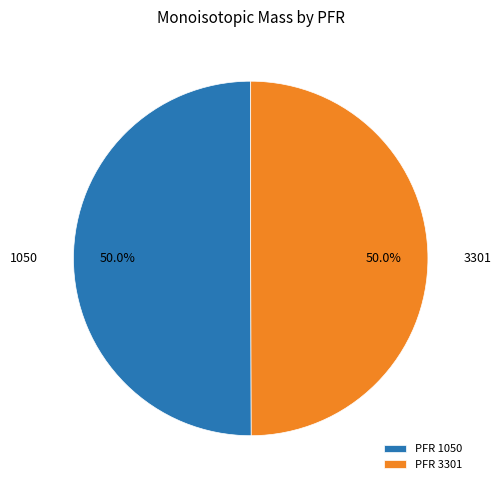

Approximately how many times larger is the value at PFR 1050 compared to PFR 3301?

1.0